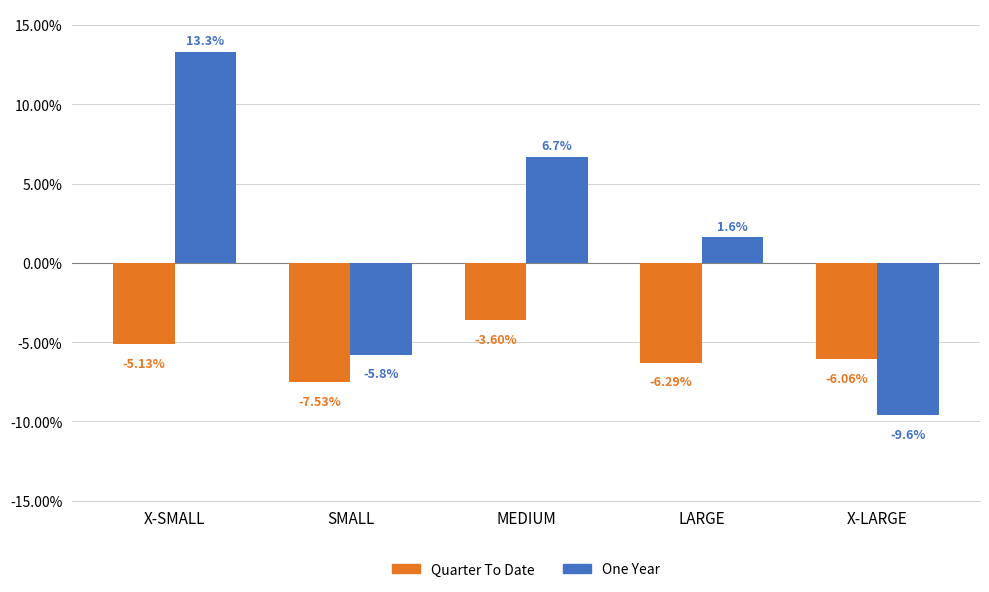

Between X-SMALL and X-LARGE, which series saw the biggest shift?

One Year